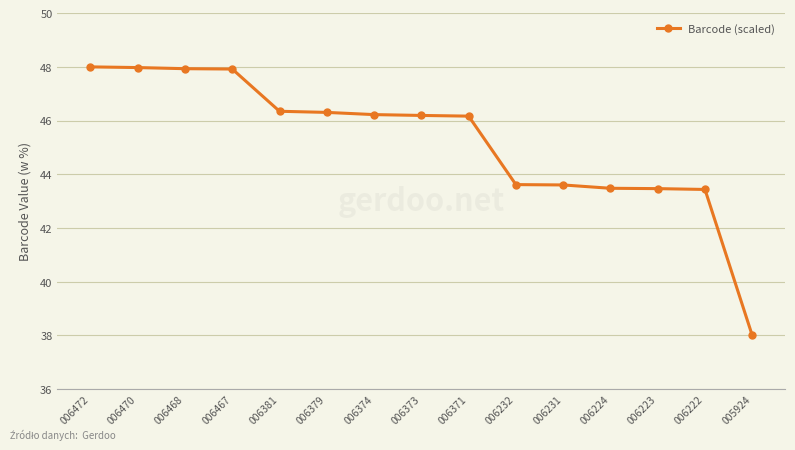

Does the chart have visible grid lines?

Yes